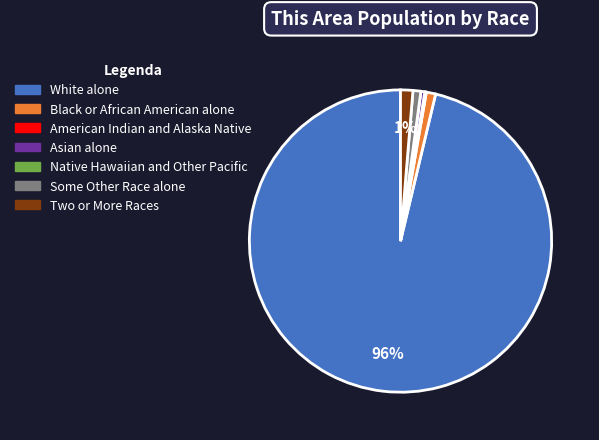

The White alone slice represents 96% of the pie. True or false?

True